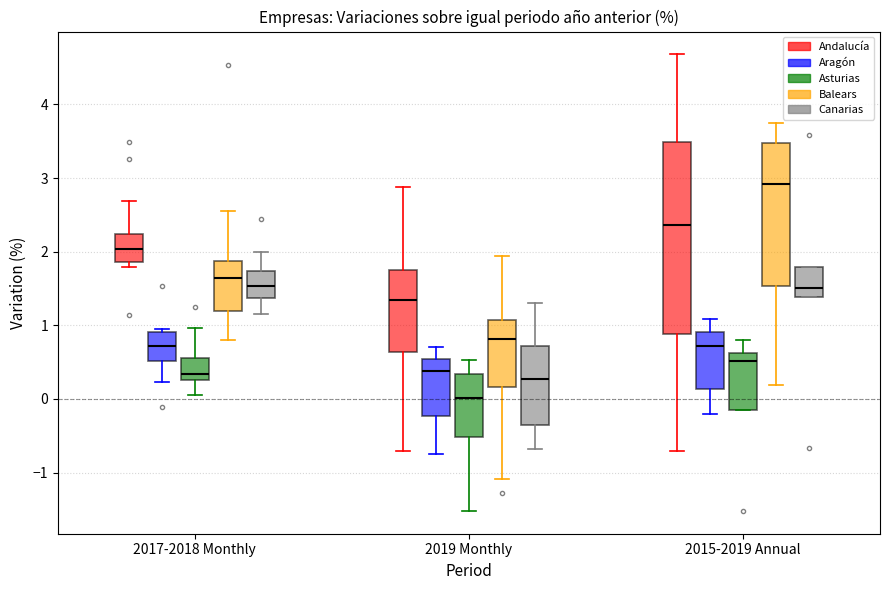

Comparing the boxes themselves (not the whiskers), which one is the tallest?

2015-2019 Annual (Andalucía)